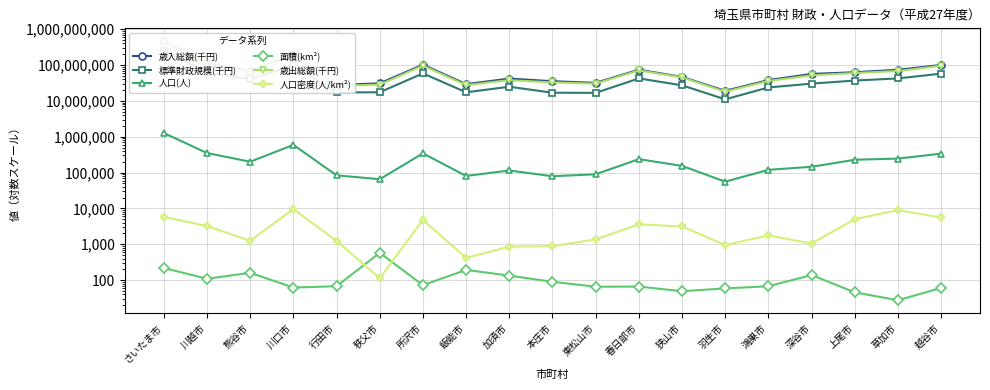

Between さいたま市 and 羽生市, which series saw the biggest shift?

歳入総額(千円)